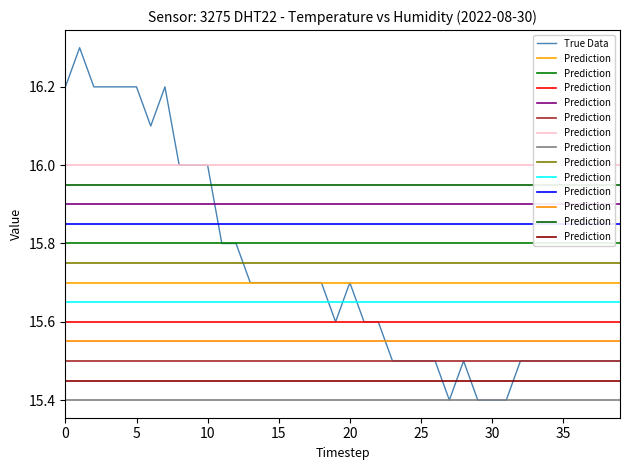

Reading left to right, extract all data points from this chart.

16.2	16.3	16.2	16.2	16.2	16.2	16.1	16.2	16.0	16.0	16.0	15.8	15.8	15.7	15.7	15.7	15.7	15.7	15.7	15.6	15.7	15.6	15.6	15.5	15.5	15.5	15.5	15.4	15.5	15.4	15.4	15.4	15.5	15.5	15.5	15.5	15.5	15.5	15.5	15.5